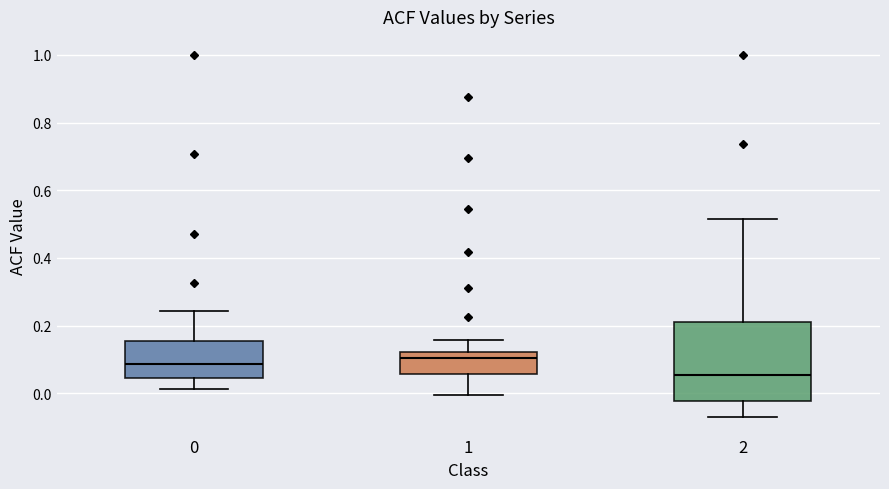

Where does the median line of the box at x = 1 sit on the y-axis? The values are not printed on the chart, so give them approximately, as read against the axis.

0.10